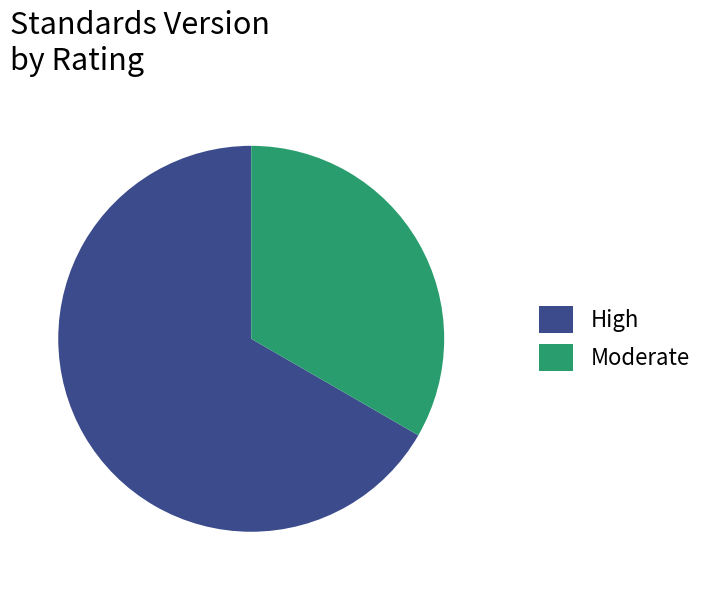

Rank the categories by value from lowest to highest.

Moderate, High